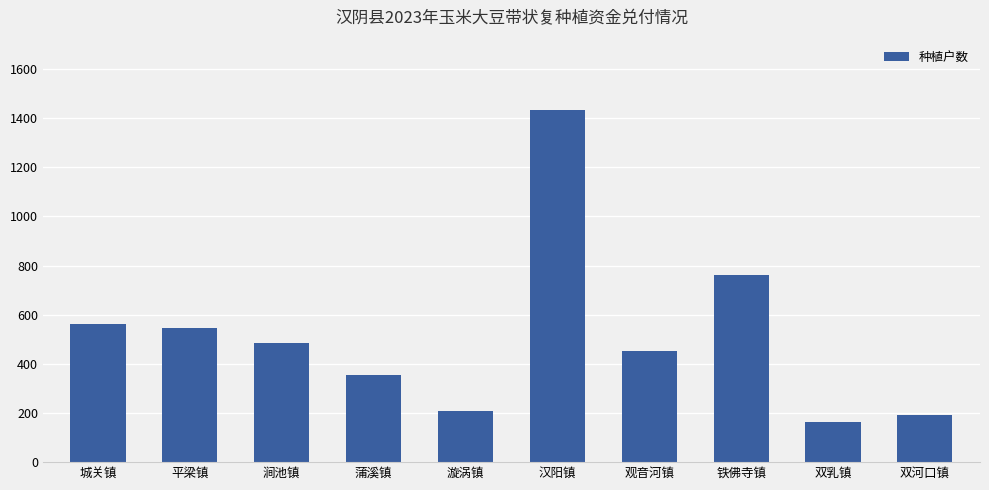

Count the number of categories in the chart.

10